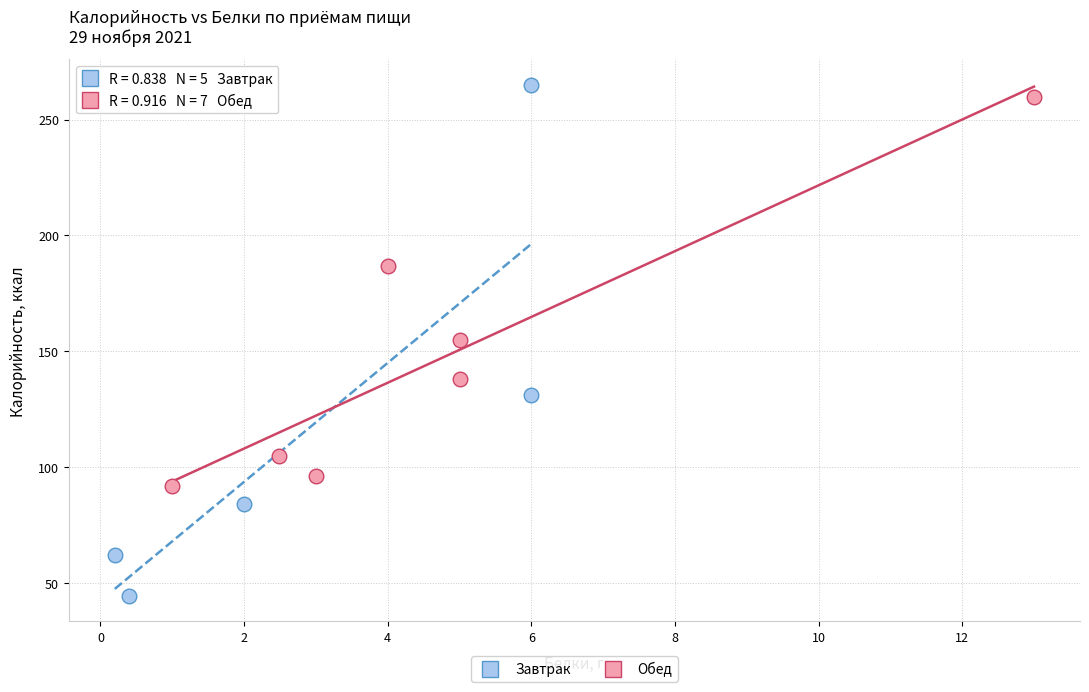

Which series has the widest spread of Y values?

Завтрак